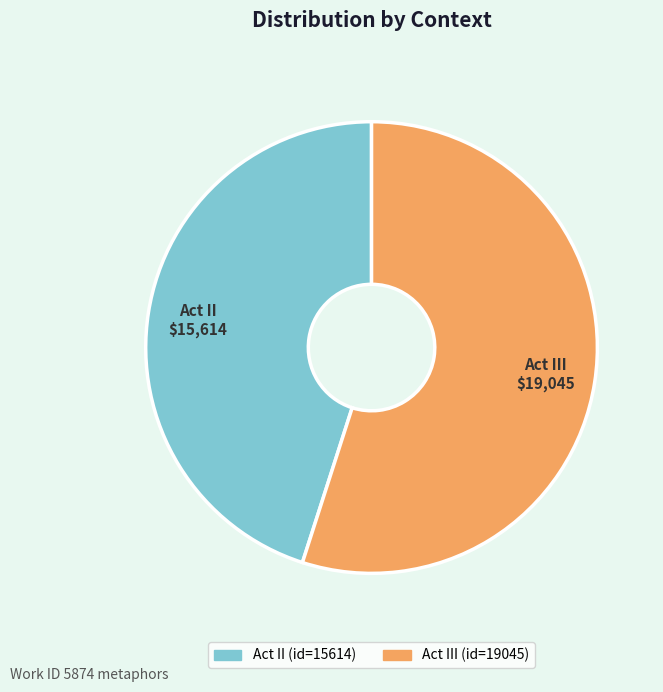

Is there a majority slice in this chart?

Yes